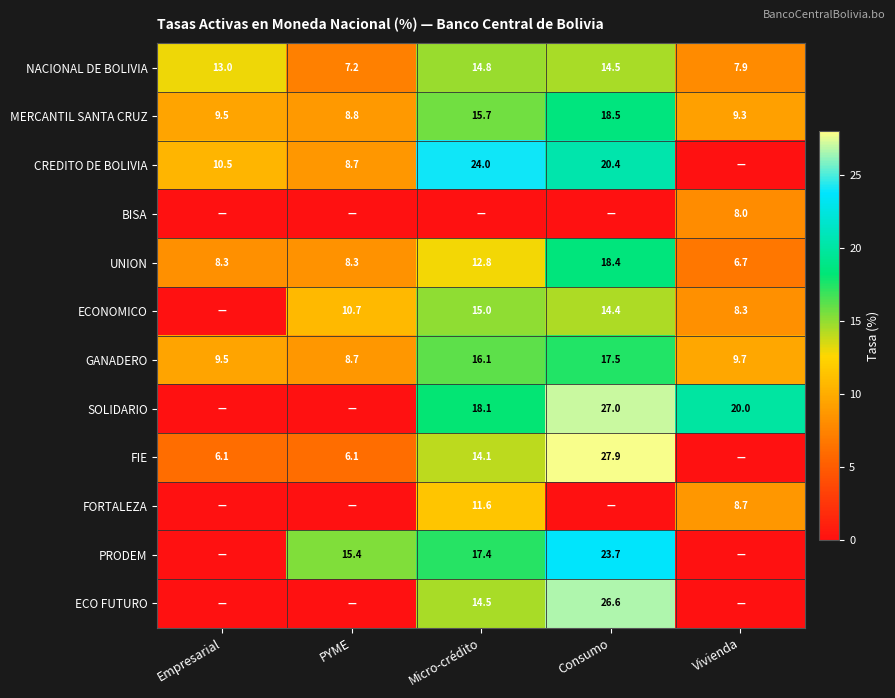

What value does the FIE series have at Micro-crédito?

14.1